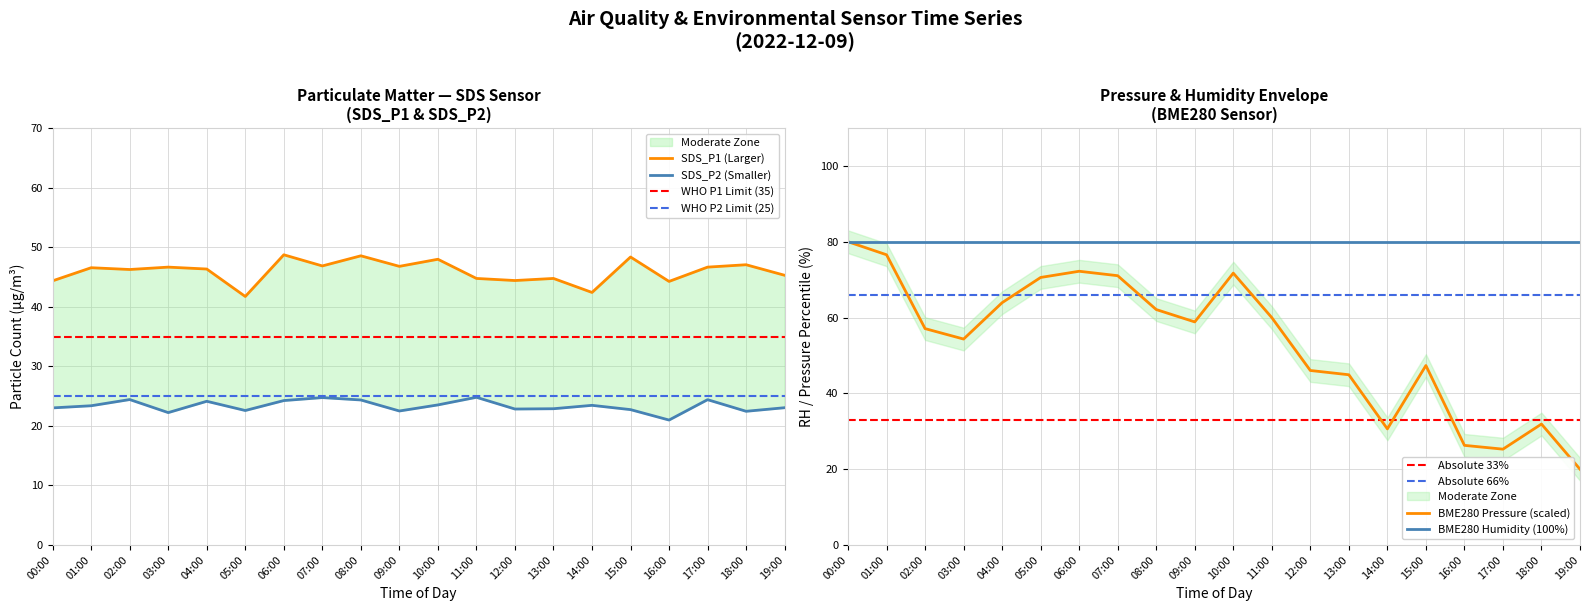

What is the minimum value shown in the chart?

20.0